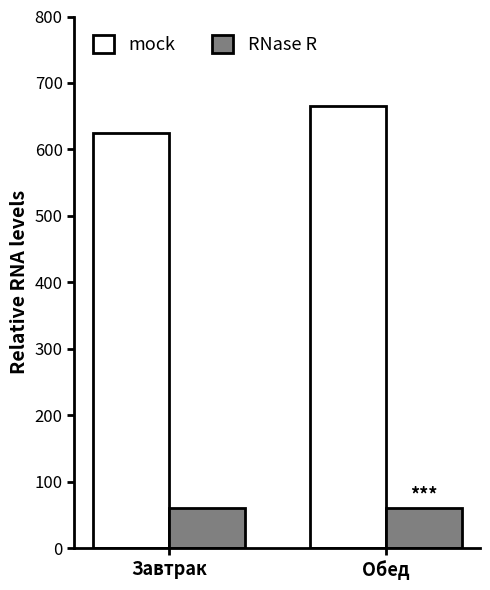

List the series in order of their peak value, highest first.

mock, RNase R